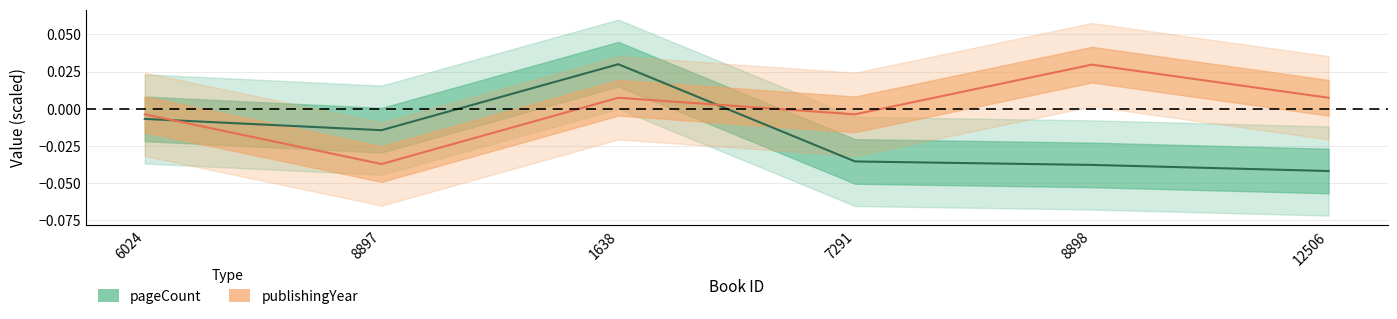

Reading left to right, list all the values displayed in this chart.

pageCount: 6024=-0.0	8897=-0.0	1638=0.0	7291=-0.0	8898=-0.0	12506=-0.0
publishingYear: 6024=-0.0	8897=-0.0	1638=0.0	7291=-0.0	8898=0.0	12506=0.0